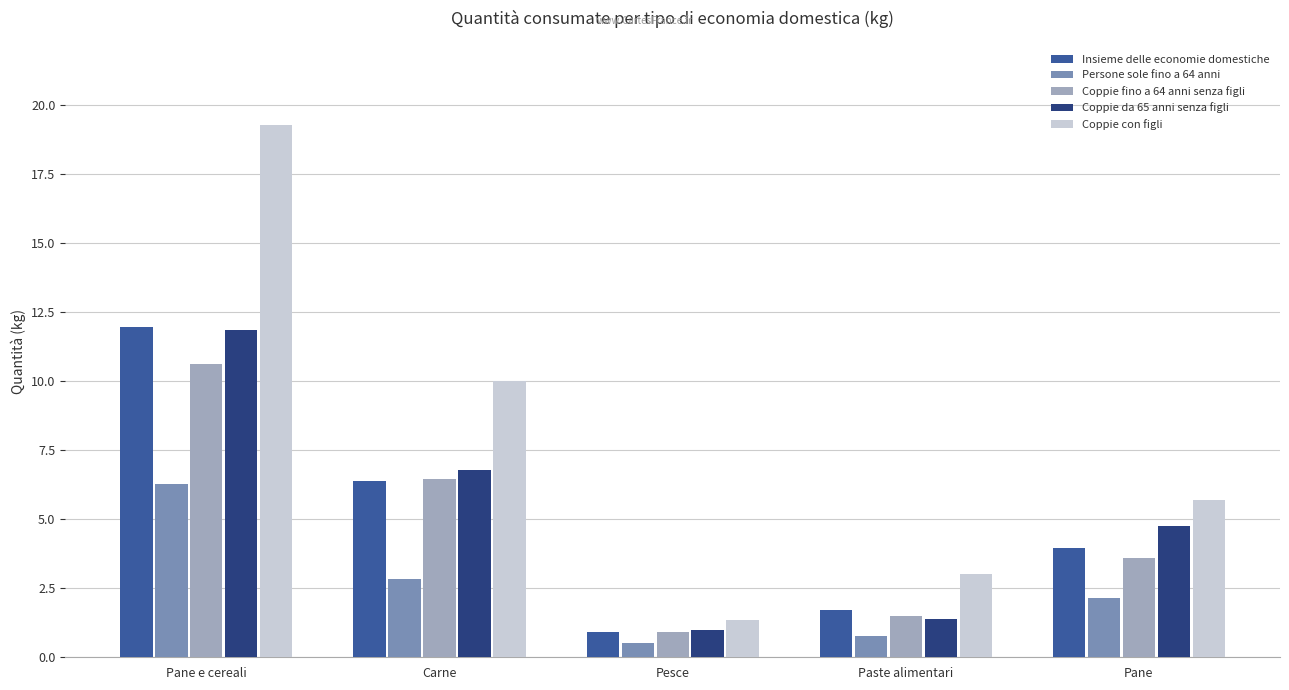

Where is Persone sole fino a 64 anni nearest to the value 3?

Carne